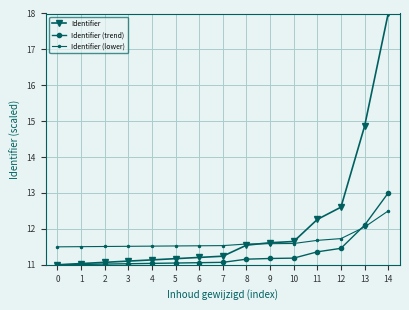

Which series has the largest range (max minus min)?

Identifier